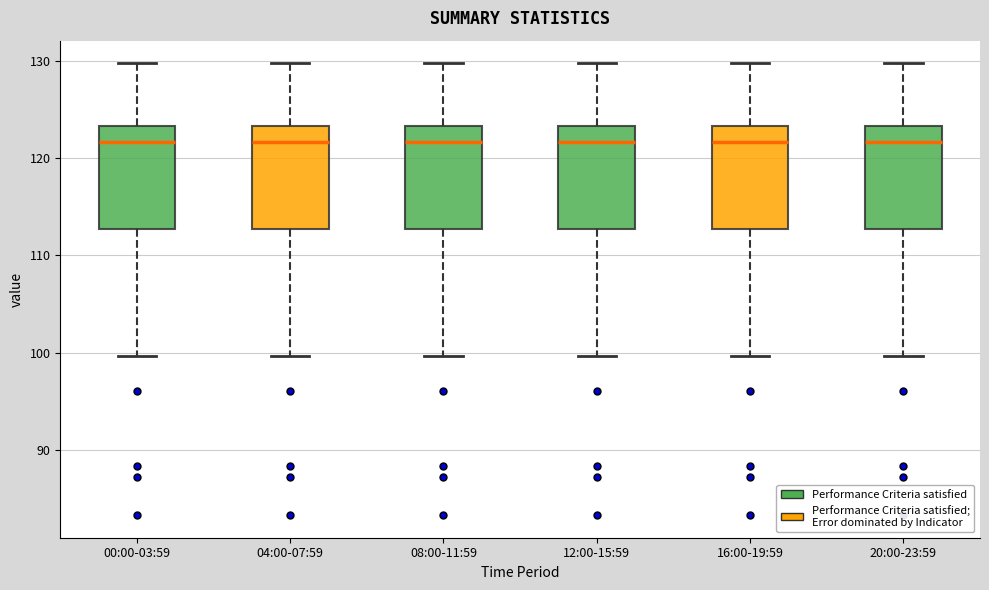

Where does the upper whisker of the box for 04:00-07:59 end on the y-axis? The values are not printed on the chart, so give them approximately, as read against the axis.

130